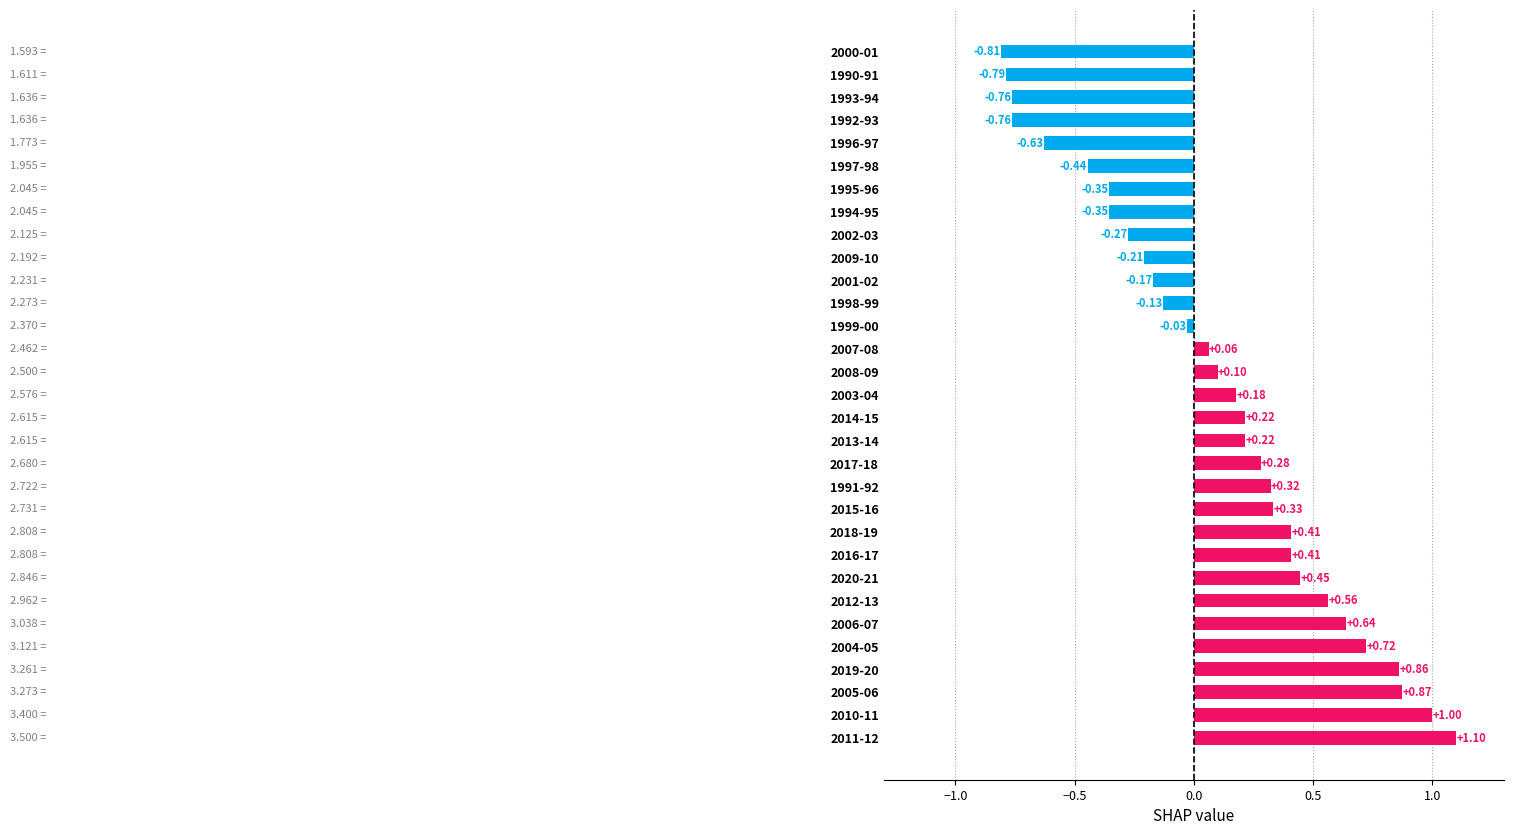

What is the difference between the maximum and minimum values?

1.9